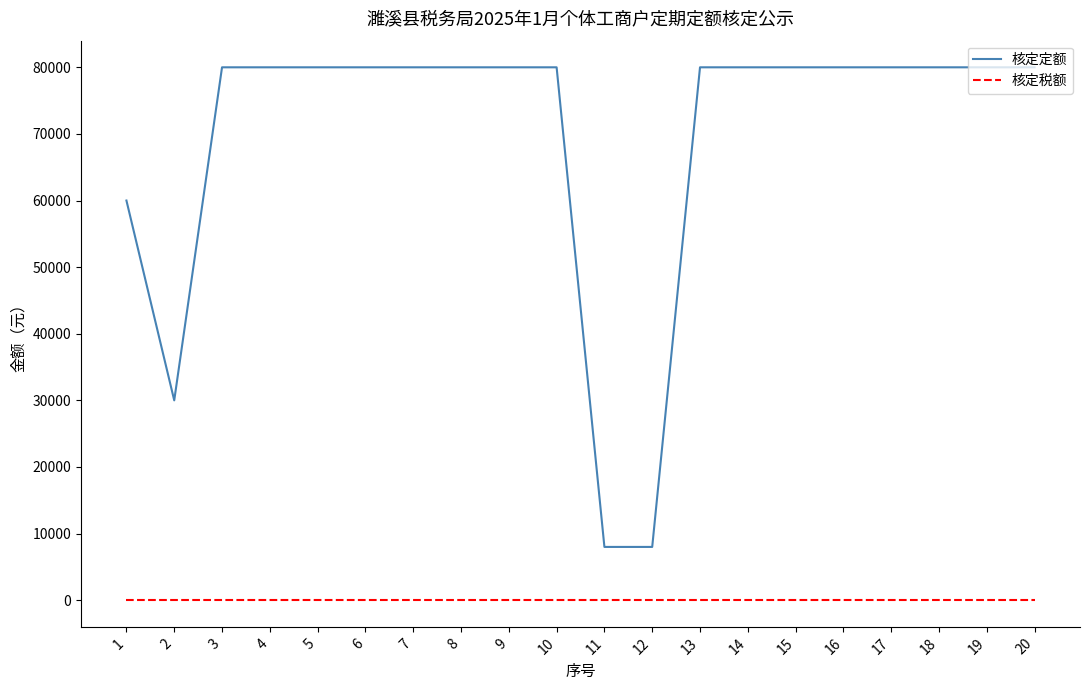

What are all the series names shown in the legend?

核定定额, 核定税额